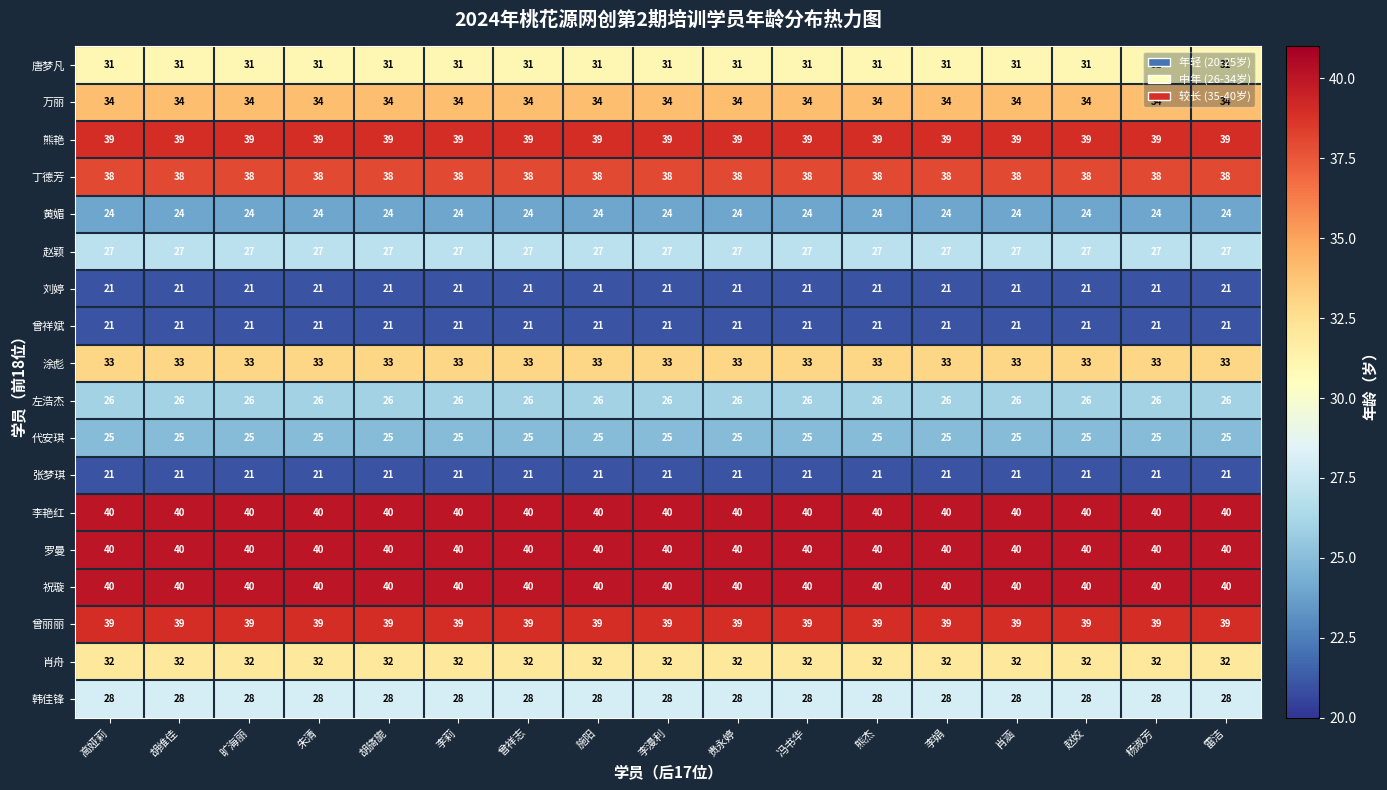

What is the minimum value for 李艳红?

40